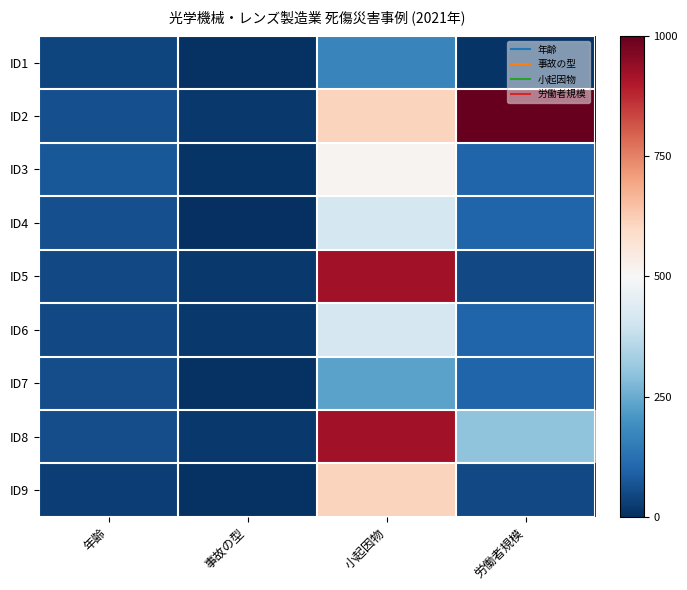

Rank the series by their maximum value, from highest to lowest.

ID2, ID5, ID8, ID9, ID3, ID6, ID4, ID7, ID1